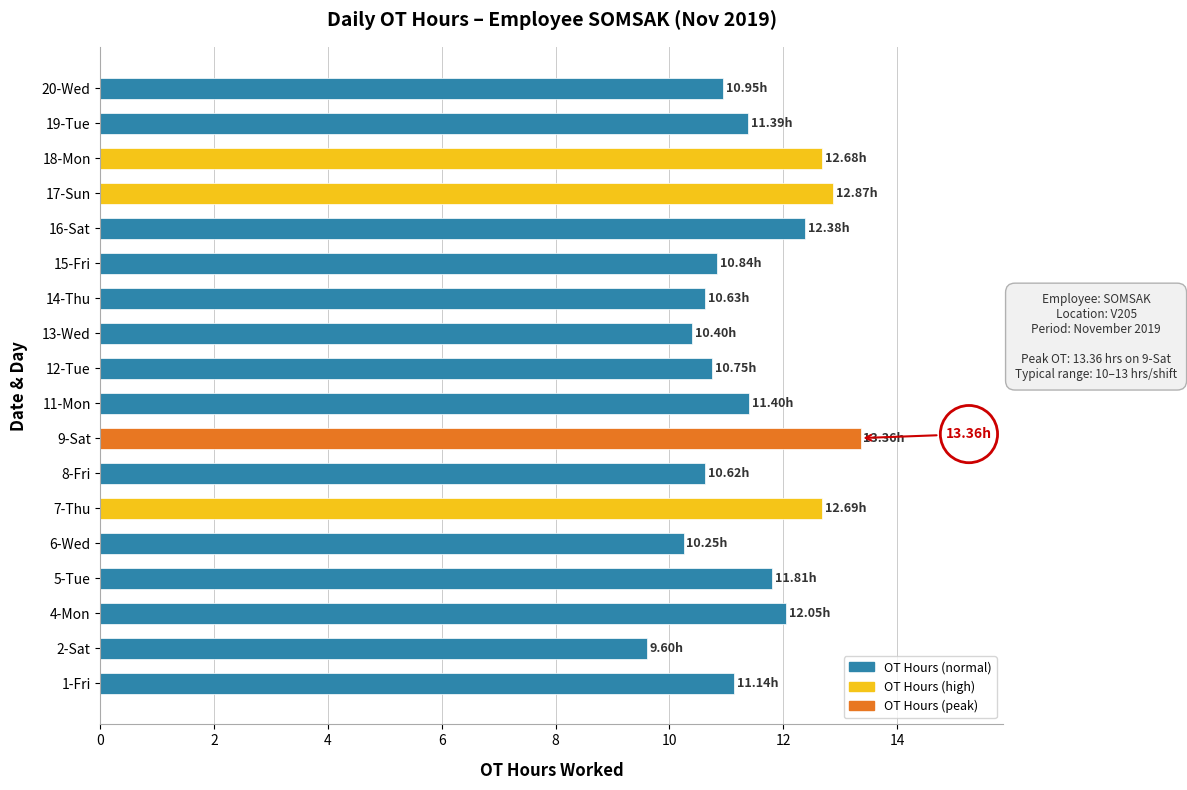

What is the sum of all values?

205.8